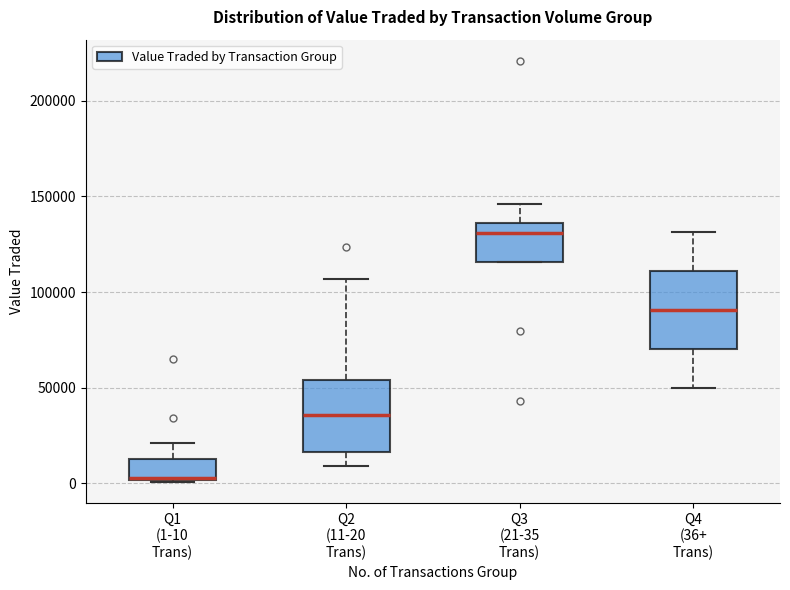

Where is the upper edge of the box for Q2 (11-20 Trans) on the y-axis? The values are not printed on the chart, so give them approximately, as read against the axis.

55000